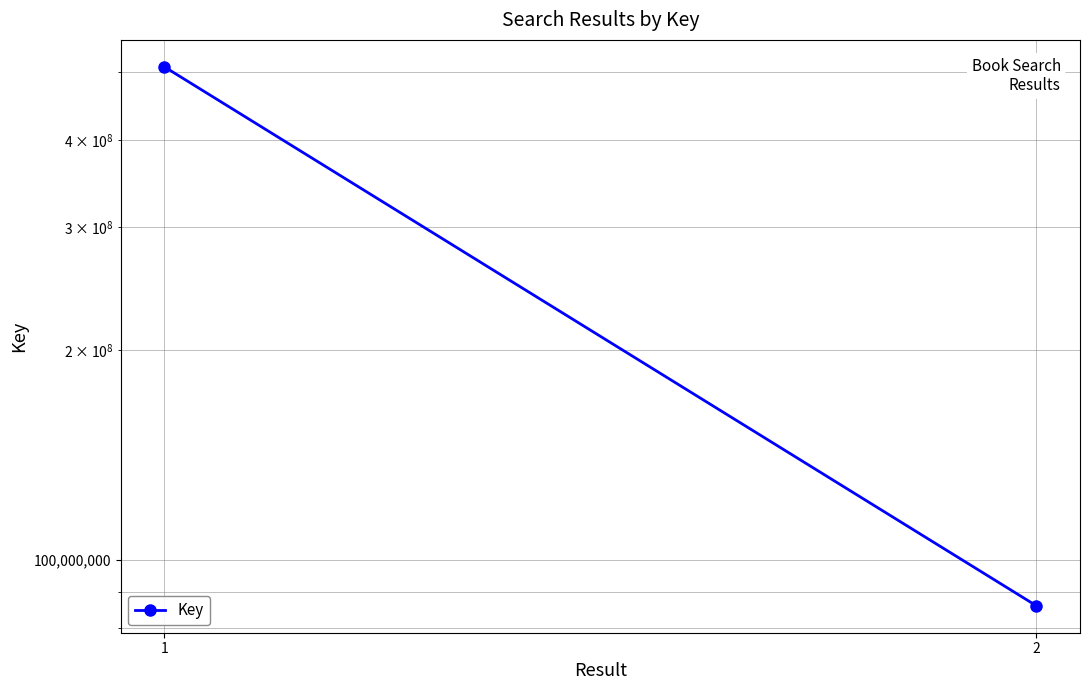

At which category does the chart reach its peak across all series?

1